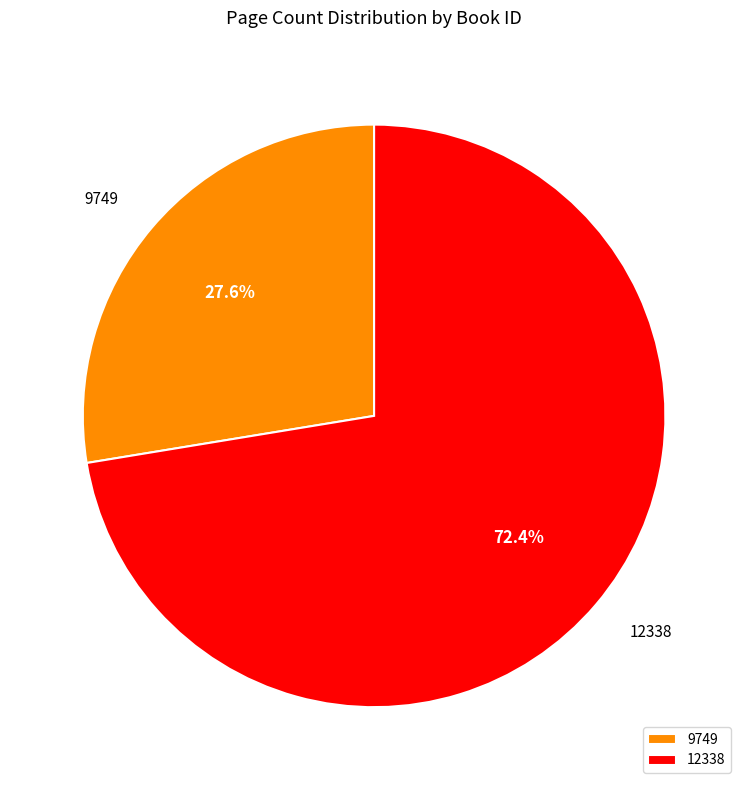

Which has a higher value, 12338 or 9749?

12338